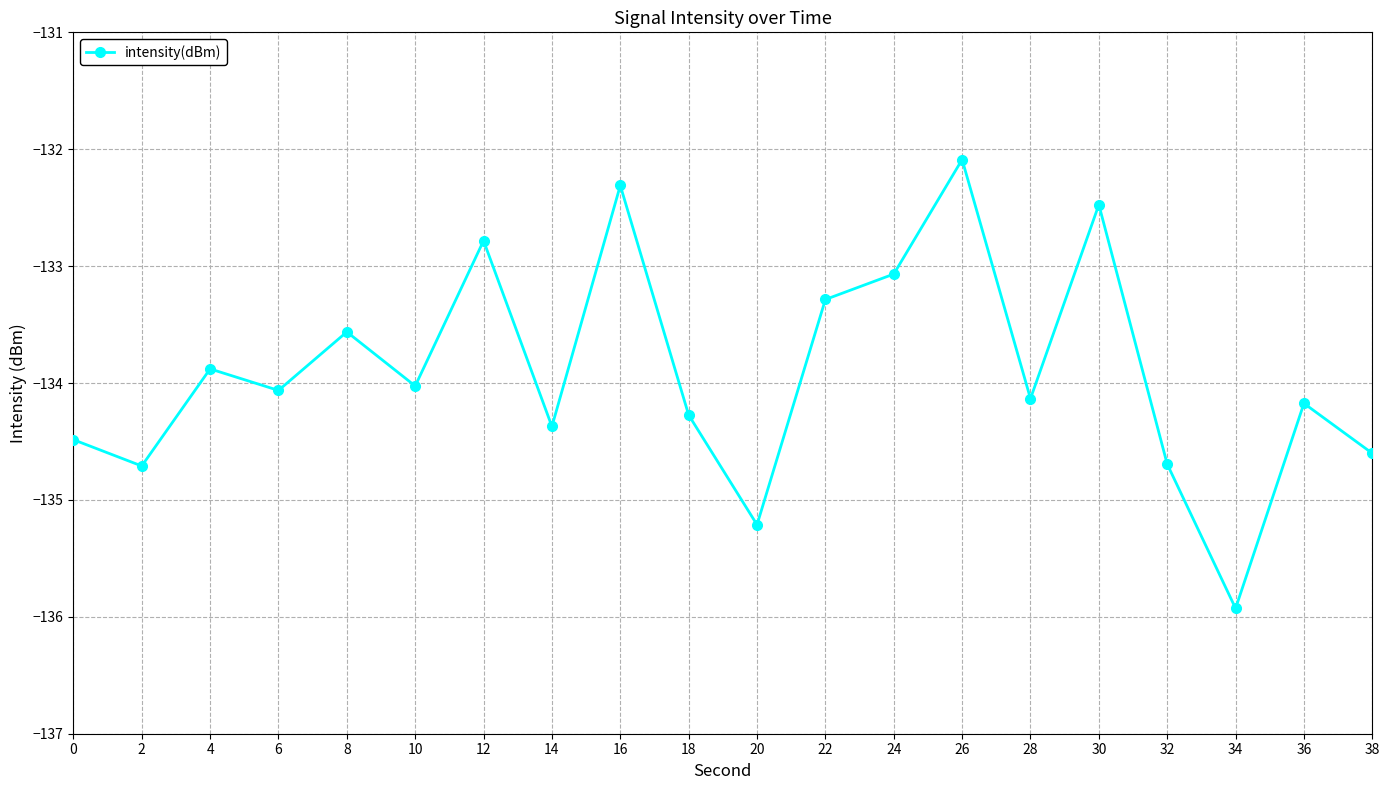

Reading left to right, list all the values displayed in this chart.

-134.5	-134.7	-133.9	-134.1	-133.6	-134.0	-132.8	-134.4	-132.3	-134.3	-135.2	-133.3	-133.1	-132.1	-134.1	-132.5	-134.7	-135.9	-134.2	-134.6